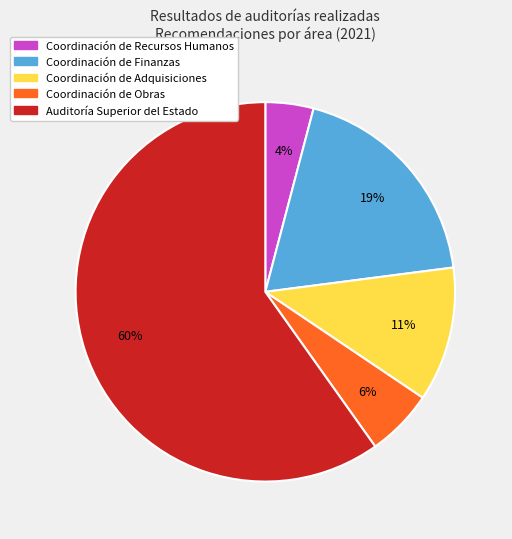

Approximately how many times larger is the value at Coordinación de Adquisiciones compared to Coordinación de Recursos Humanos?

2.8